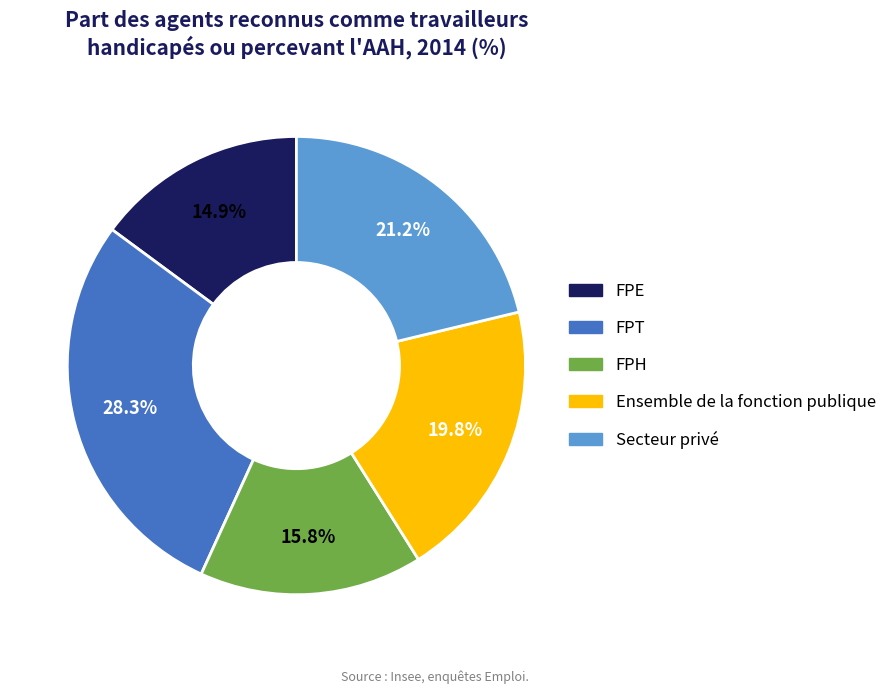

Approximately how many times larger is the value at Ensemble de la fonction publique compared to FPT?

0.7